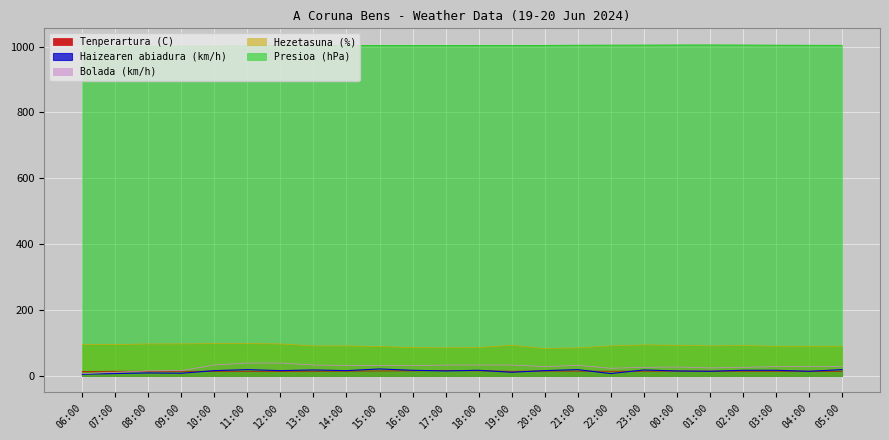

What are all the series names shown in the legend?

Tenperartura (C), Haizearen abiadura (km/h), Bolada (km/h), Hezetasuna (%), Presioa (hPa)